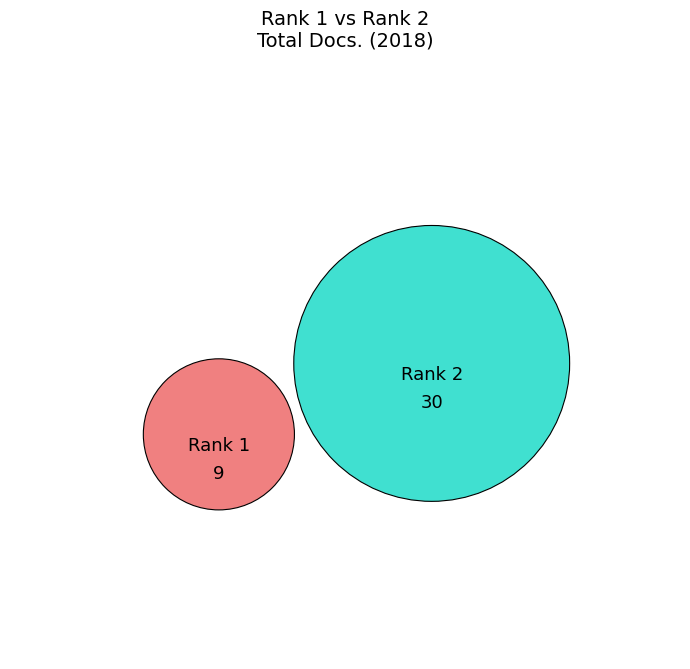

How many segments does this pie chart have?

2